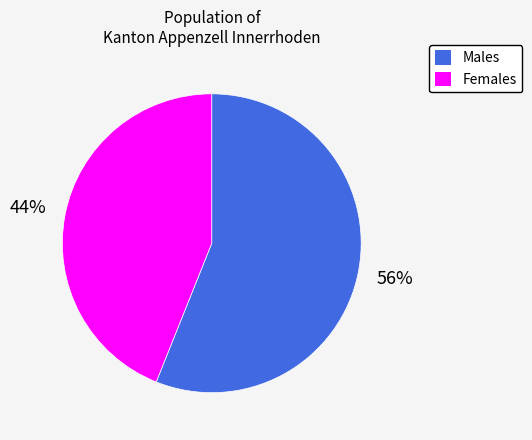

To the nearest percent, what is the average slice percentage?

50%